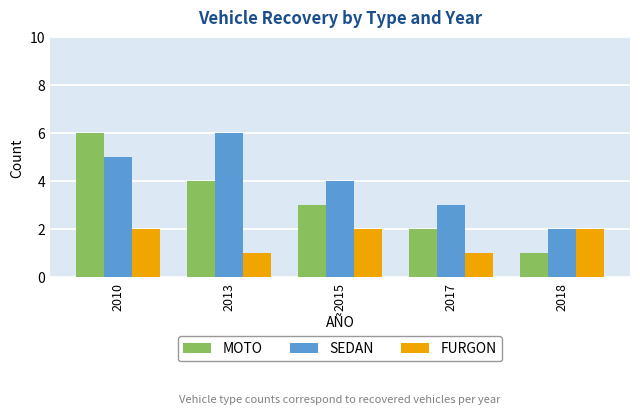

Reading left to right, list all the values displayed in this chart.

MOTO: 6	4	3	2	1
SEDAN: 5	6	4	3	2
FURGON: 2	1	2	1	2